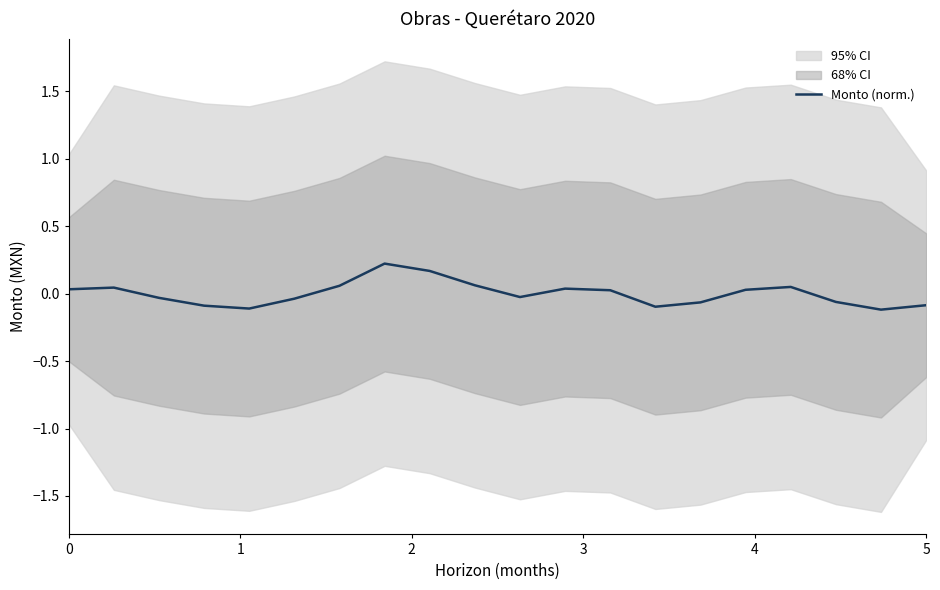

What is the maximum value shown in the chart?

0.2